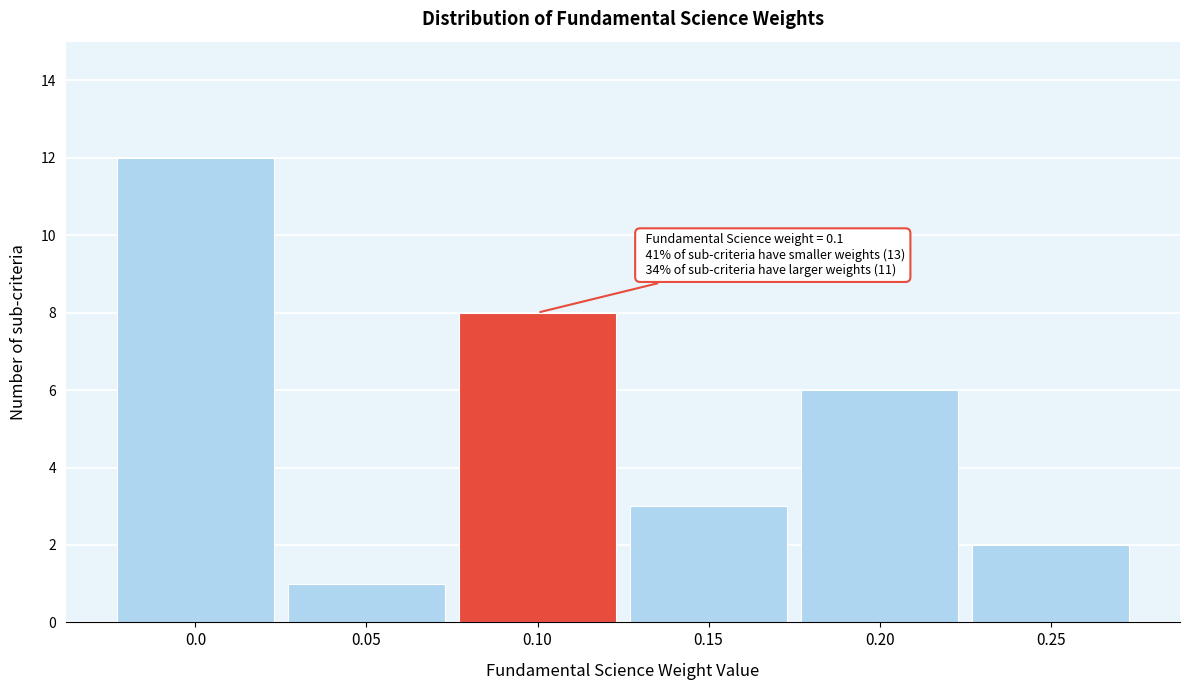

Reading right to left, extract all data points from this chart.

0.25=2	0.20=6	0.15=3	0.10=8	0.05=1	0.0=12